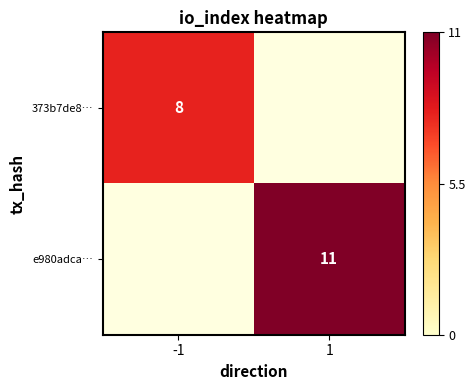

True or false: 373b7de8… has a value of 3.7 at -1.

False